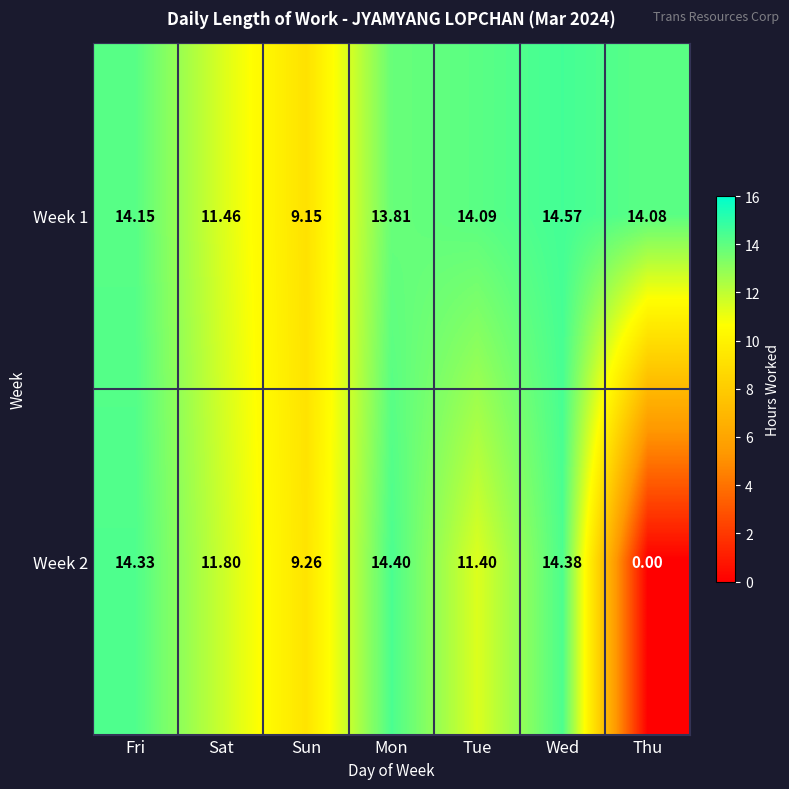

At which label does Week 1 first exceed 14?

Fri